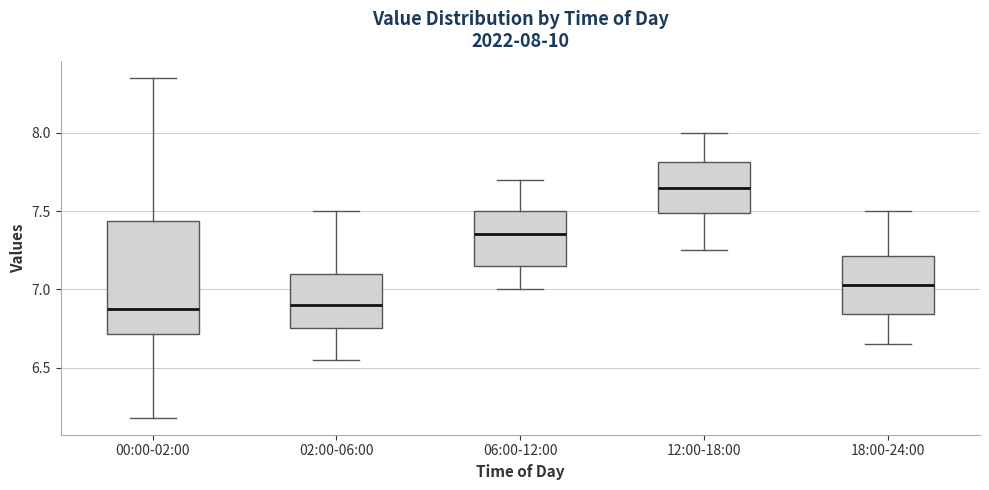

Which box is the tallest, from its lower edge to its upper edge?

00:00-02:00